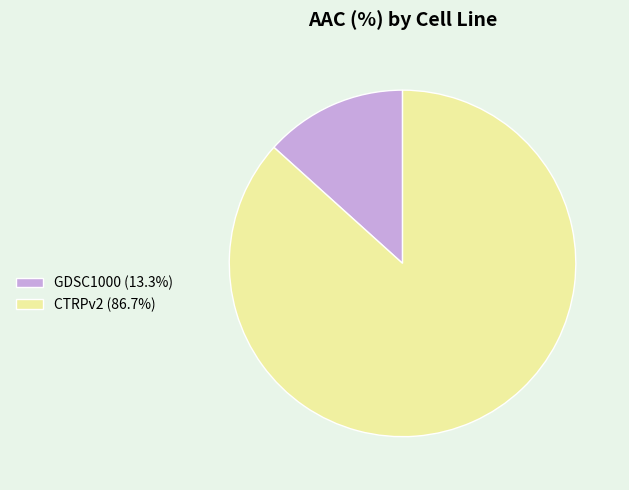

How many slices are in this pie chart?

2